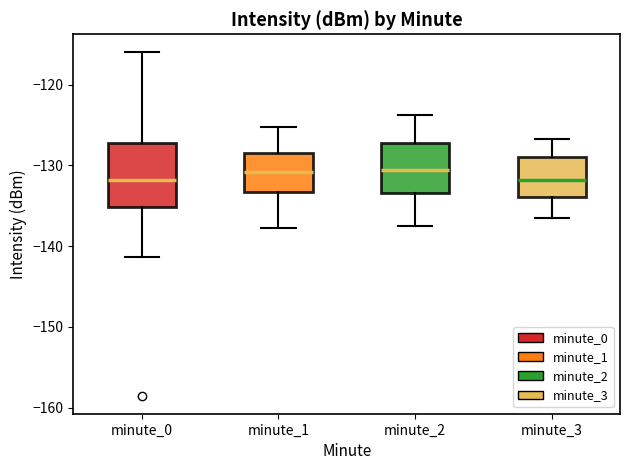

Comparing the boxes themselves (not the whiskers), which one is the tallest?

minute_0